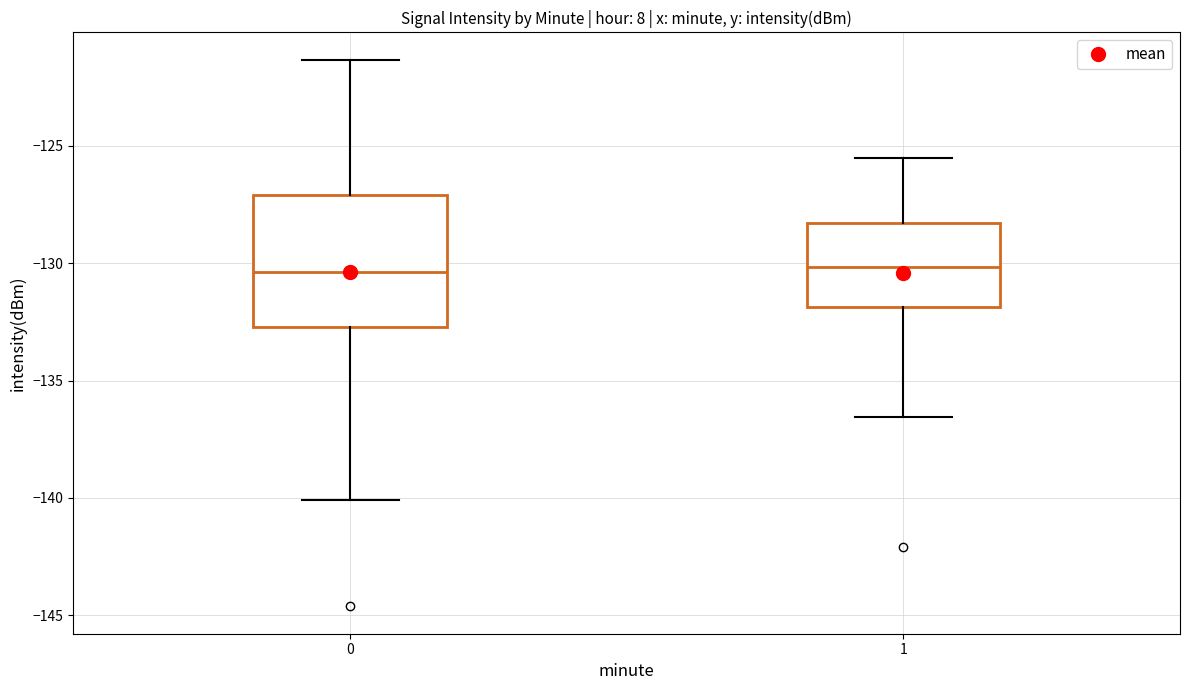

Comparing the boxes themselves (not the whiskers), which one is the tallest?

0